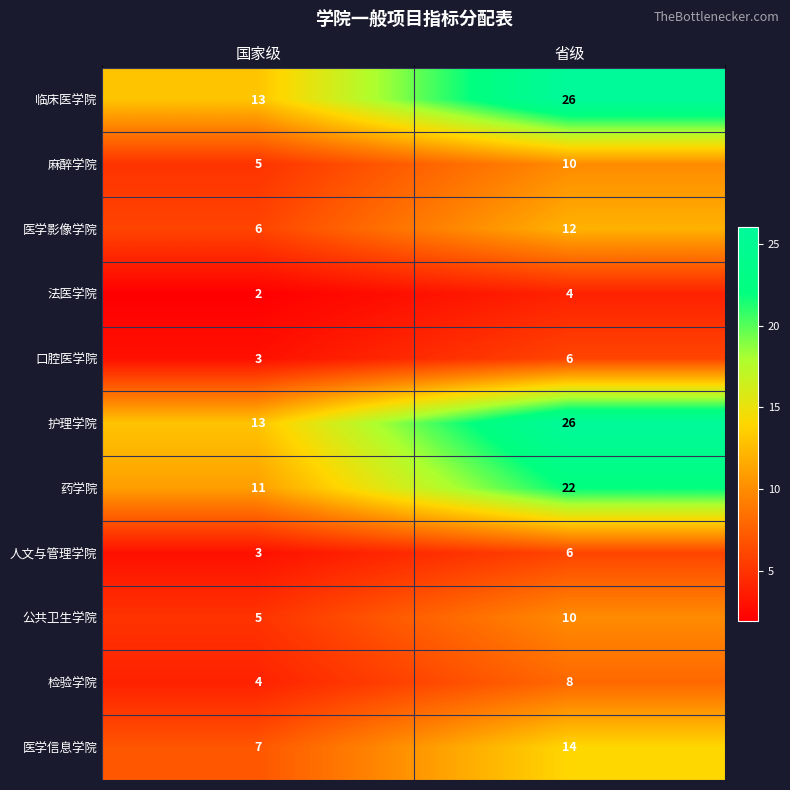

What is the total value across all series at 省级?

144